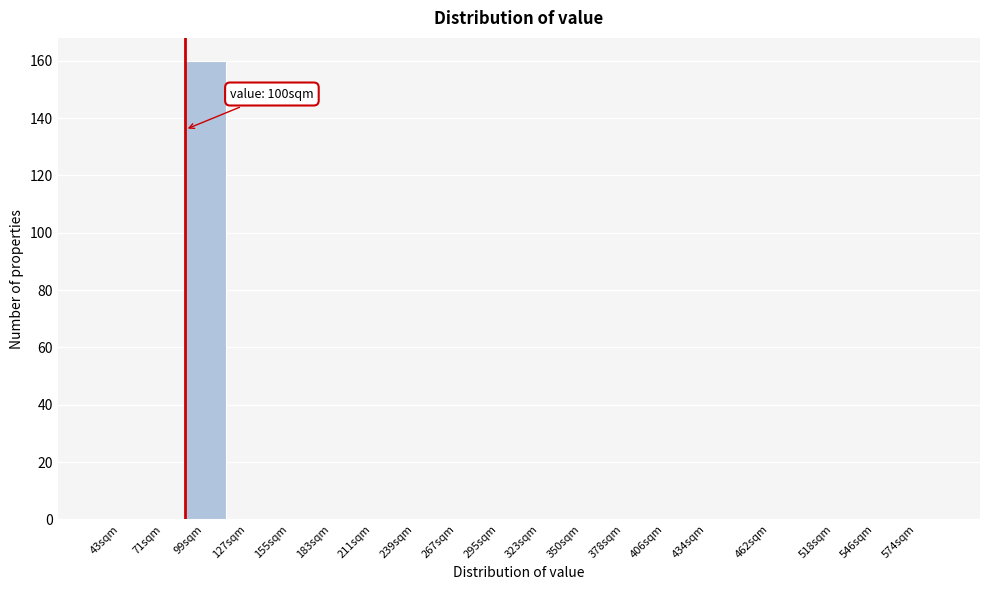

Reading left to right, what are all the values shown in this chart?

43sqm=0	71sqm=0	99sqm=160	127sqm=0	155sqm=0	183sqm=0	211sqm=0	239sqm=0	267sqm=0	295sqm=0	323sqm=0	350sqm=0	378sqm=0	406sqm=0	434sqm=0	462sqm=0	518sqm=0	546sqm=0	574sqm=0